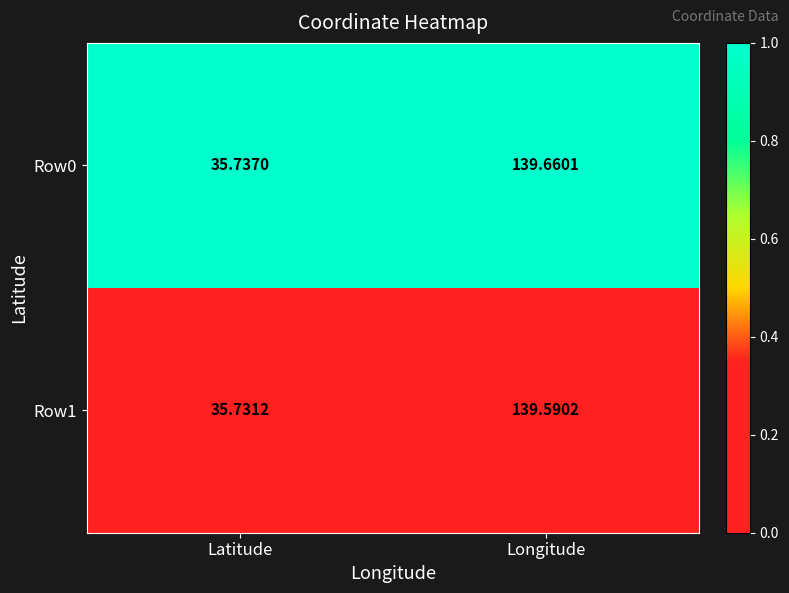

Is the value of Row0 at Longitude greater than the value of Row1 at Latitude?

Yes